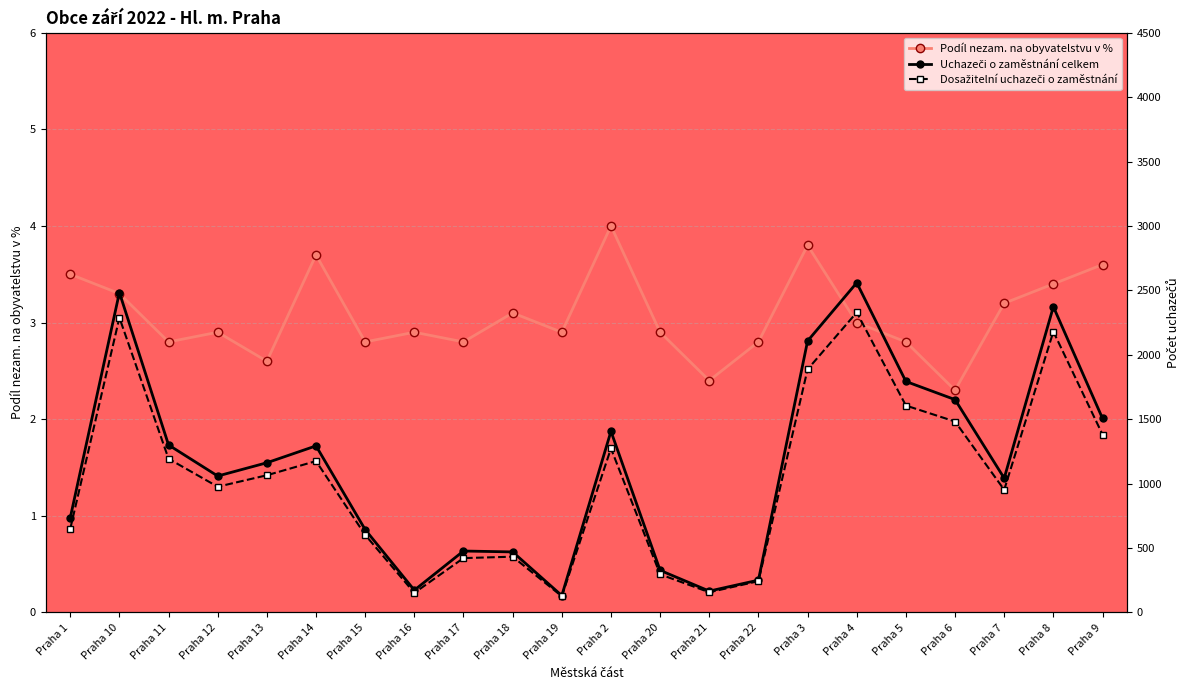

What are all the series names shown in the legend?

Podíl nezam. na obyvatelstvu v %, Uchazeči o zaměstnání celkem, Dosažitelní uchazeči o zaměstnání